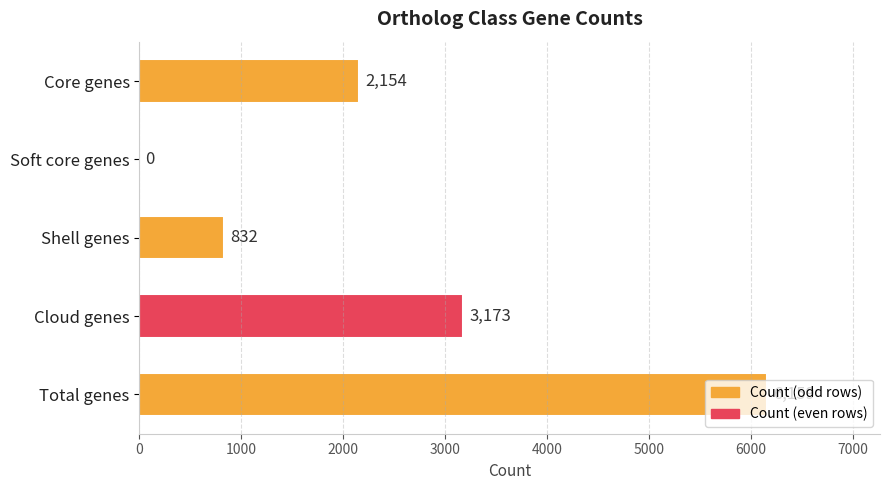

What value does the data have at Cloud genes?

3173